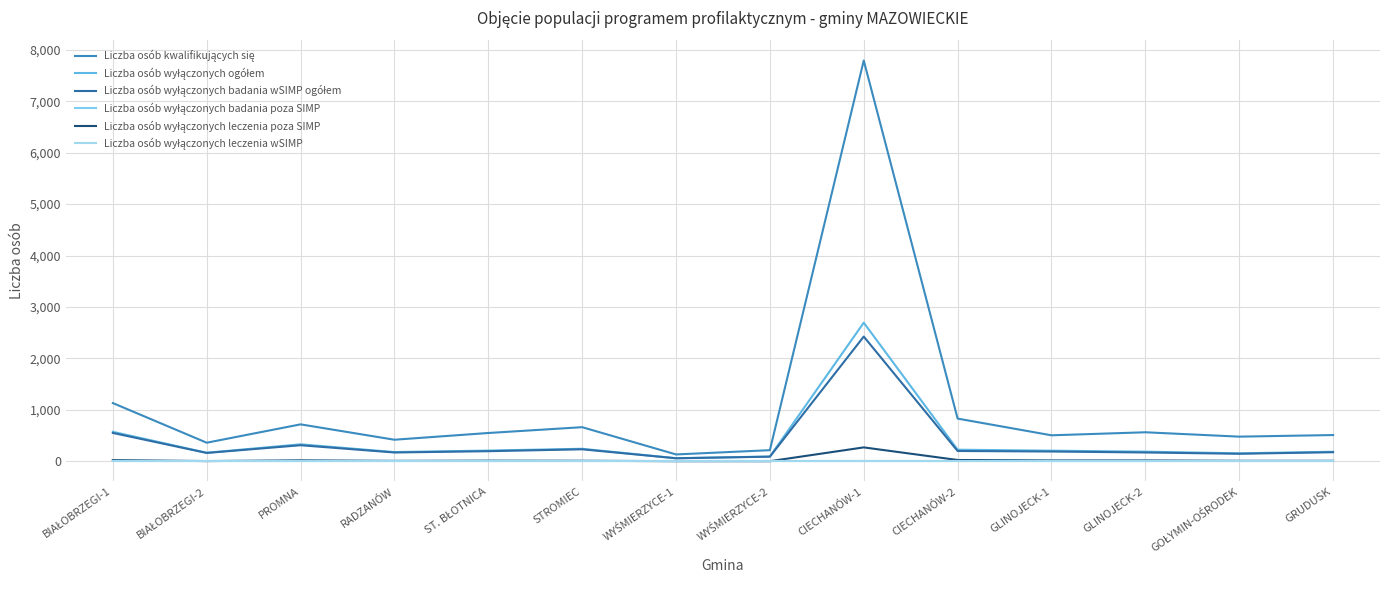

Reading left to right, what are all the values shown in this chart?

Liczba osób kwalifikujących się: BIAŁOBRZEGI-1=1132	BIAŁOBRZEGI-2=361	PROMNA=718	RADZANÓW=419	ST. BŁOTNICA=550	STROMIEC=663	WYŚMIERZYCE-1=133	WYŚMIERZYCE-2=216	CIECHANÓW-1=7793	CIECHANÓW-2=830	GLINOJECK-1=505	GLINOJECK-2=564	GOŁYMIN-OŚRODEK=479	GRUDUSK=510
Liczba osób wyłączonych ogółem: BIAŁOBRZEGI-1=573	BIAŁOBRZEGI-2=166	PROMNA=330	RADZANÓW=179	ST. BŁOTNICA=208	STROMIEC=243	WYŚMIERZYCE-1=60	WYŚMIERZYCE-2=92	CIECHANÓW-1=2695	CIECHANÓW-2=225	GLINOJECK-1=206	GLINOJECK-2=187	GOŁYMIN-OŚRODEK=155	GRUDUSK=185
Liczba osób wyłączonych badania wSIMP ogółem: BIAŁOBRZEGI-1=551	BIAŁOBRZEGI-2=162	PROMNA=312	RADZANÓW=171	ST. BŁOTNICA=196	STROMIEC=233	WYŚMIERZYCE-1=58	WYŚMIERZYCE-2=90	CIECHANÓW-1=2425	CIECHANÓW-2=200	GLINOJECK-1=190	GLINOJECK-2=171	GOŁYMIN-OŚRODEK=146	GRUDUSK=176
Liczba osób wyłączonych badania poza SIMP: BIAŁOBRZEGI-1=0	BIAŁOBRZEGI-2=0	PROMNA=0	RADZANÓW=0	ST. BŁOTNICA=0	STROMIEC=0	WYŚMIERZYCE-1=0	WYŚMIERZYCE-2=0	CIECHANÓW-1=0	CIECHANÓW-2=0	GLINOJECK-1=0	GLINOJECK-2=0	GOŁYMIN-OŚRODEK=0	GRUDUSK=0
Liczba osób wyłączonych leczenia poza SIMP: BIAŁOBRZEGI-1=22	BIAŁOBRZEGI-2=4	PROMNA=18	RADZANÓW=8	ST. BŁOTNICA=12	STROMIEC=10	WYŚMIERZYCE-1=2	WYŚMIERZYCE-2=2	CIECHANÓW-1=270	CIECHANÓW-2=25	GLINOJECK-1=16	GLINOJECK-2=16	GOŁYMIN-OŚRODEK=9	GRUDUSK=9
Liczba osób wyłączonych leczenia wSIMP: BIAŁOBRZEGI-1=0	BIAŁOBRZEGI-2=0	PROMNA=0	RADZANÓW=0	ST. BŁOTNICA=0	STROMIEC=0	WYŚMIERZYCE-1=0	WYŚMIERZYCE-2=0	CIECHANÓW-1=0	CIECHANÓW-2=0	GLINOJECK-1=0	GLINOJECK-2=0	GOŁYMIN-OŚRODEK=0	GRUDUSK=0